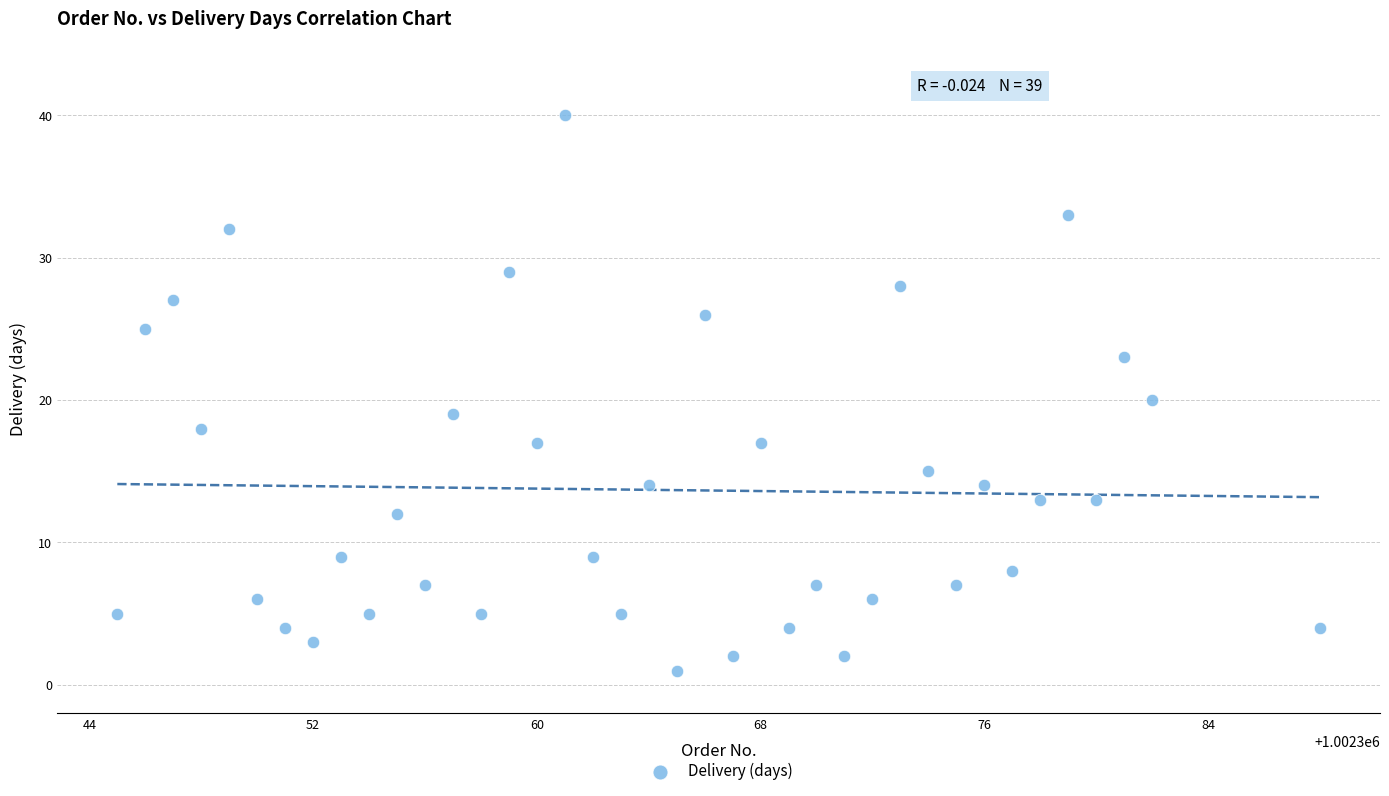

What is the range of X values (max minus min)?

43